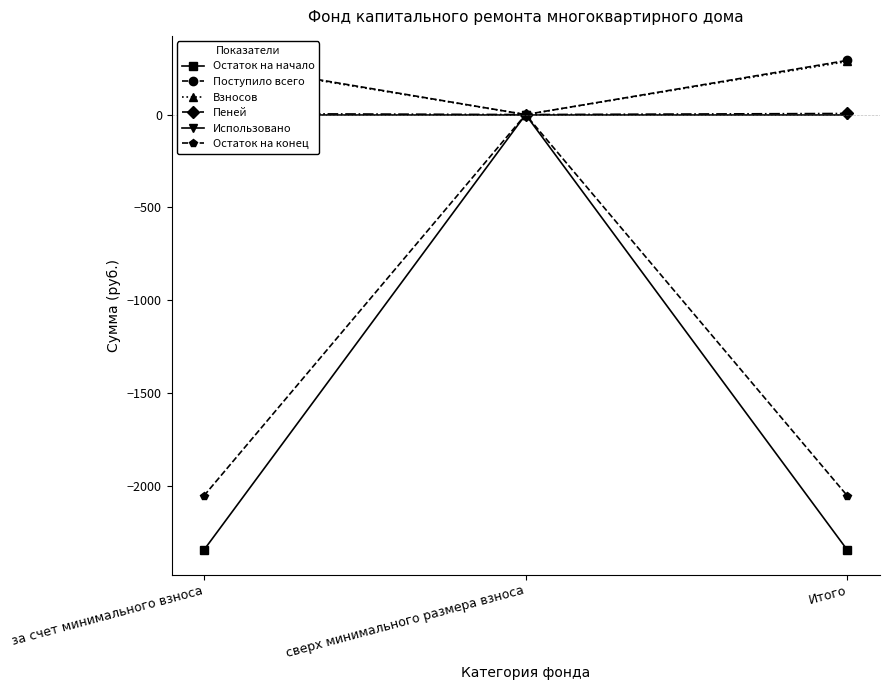

What are all the series names shown in the legend?

Остаток на начало, Поступило всего, Взносов, Пеней, Использовано, Остаток на конец